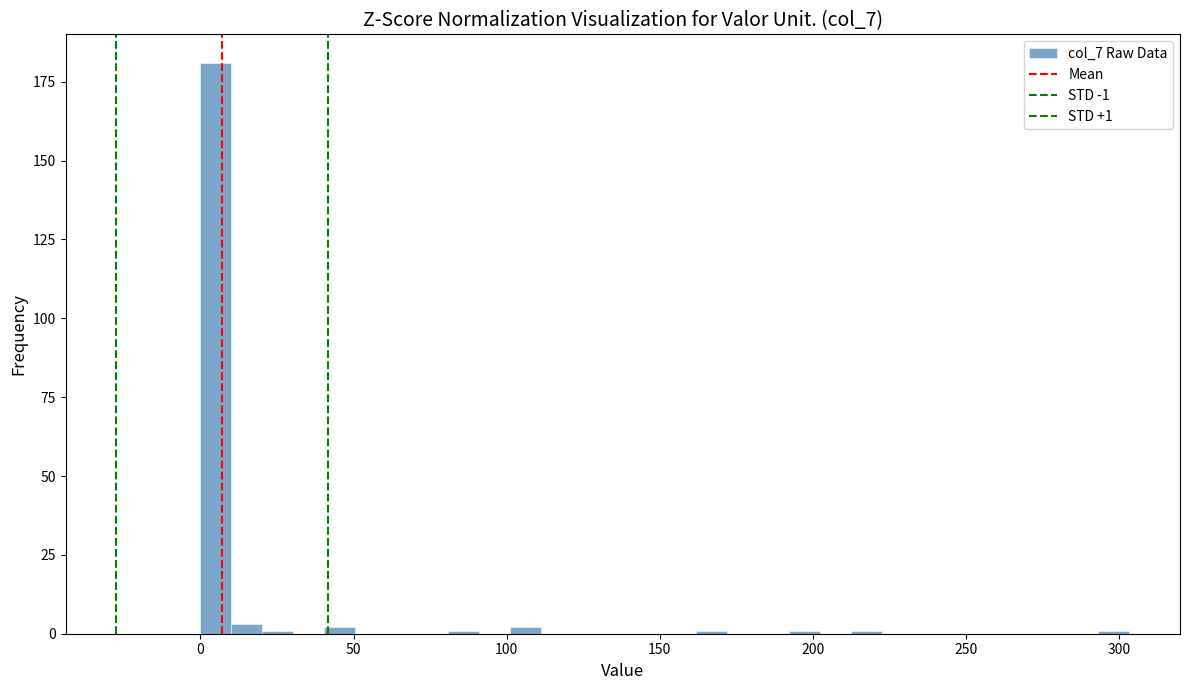

Around what value on the x-axis is the tallest bar? Give the approximate position of its centre, as read against the axis.

5